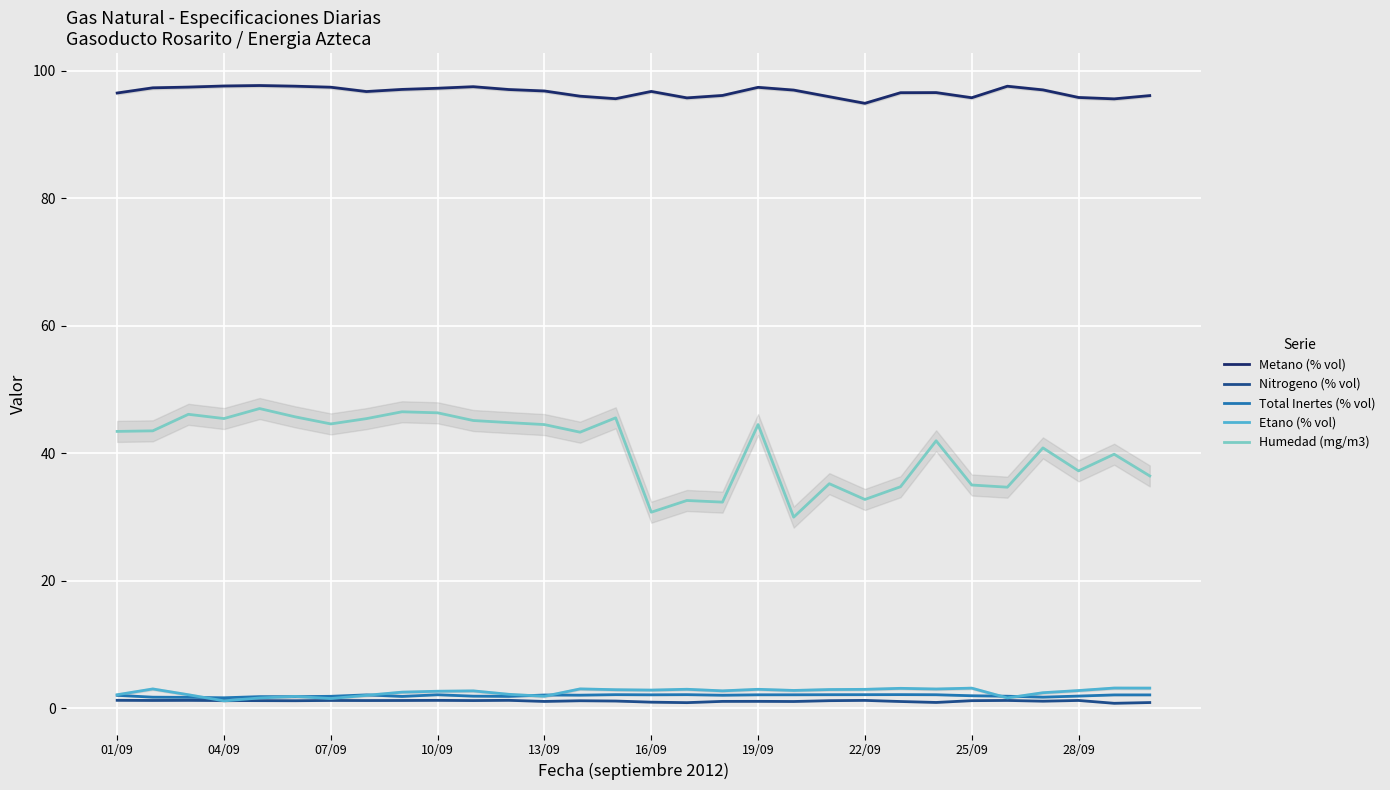

True or false: Total Inertes (% vol) and Humedad (mg/m3) intersect in this chart.

False